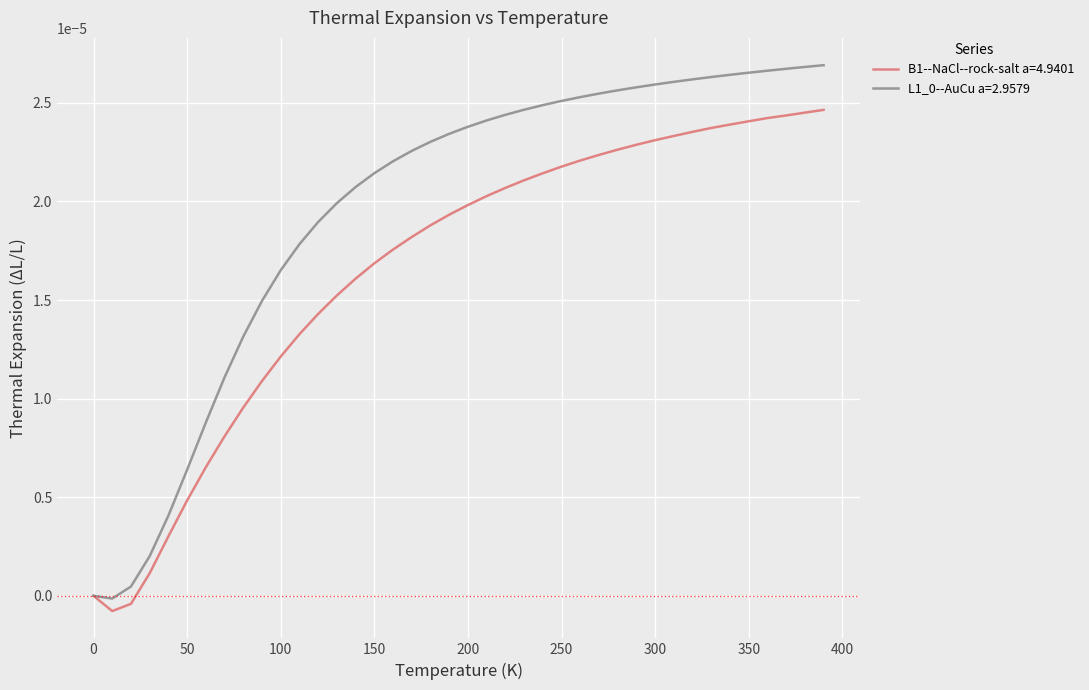

How many series are shown in this chart?

2